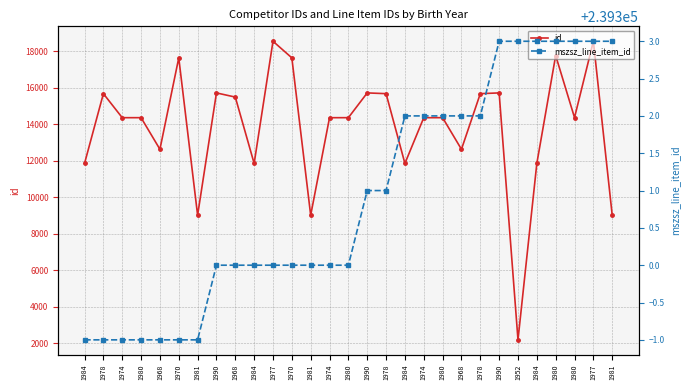

Reading left to right, what are all the values shown in this chart?

id: 1984=11855	1978=15679	1974=14362	1980=14363	1968=12631	1970=17641	1981=9018	1990=15720	1968=15491	1984=11855	1977=18550	1970=17641	1981=9018	1974=14362	1980=14363	1990=15720	1978=15679	1984=11855	1974=14362	1980=14363	1968=12631	1978=15679	1990=15720	1952=2189	1984=11855	1980=17767	1980=14366	1977=18550	1981=9018
mszsz_line_item_id: 1984=239299	1978=239299	1974=239299	1980=239299	1968=239299	1970=239299	1981=239299	1990=239300	1968=239300	1984=239300	1977=239300	1970=239300	1981=239300	1974=239300	1980=239300	1990=239301	1978=239301	1984=239302	1974=239302	1980=239302	1968=239302	1978=239302	1990=239303	1952=239303	1984=239303	1980=239303	1980=239303	1977=239303	1981=239303